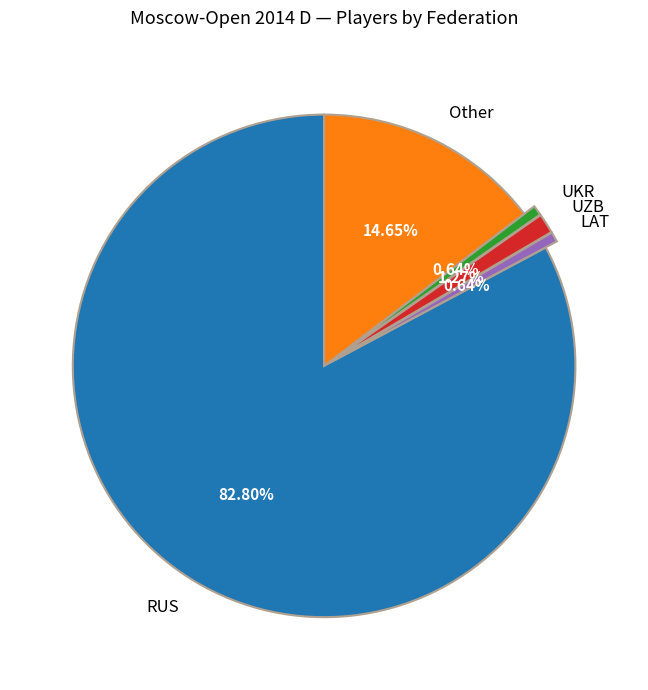

Combined, do LAT and UKR account for over 50%?

No